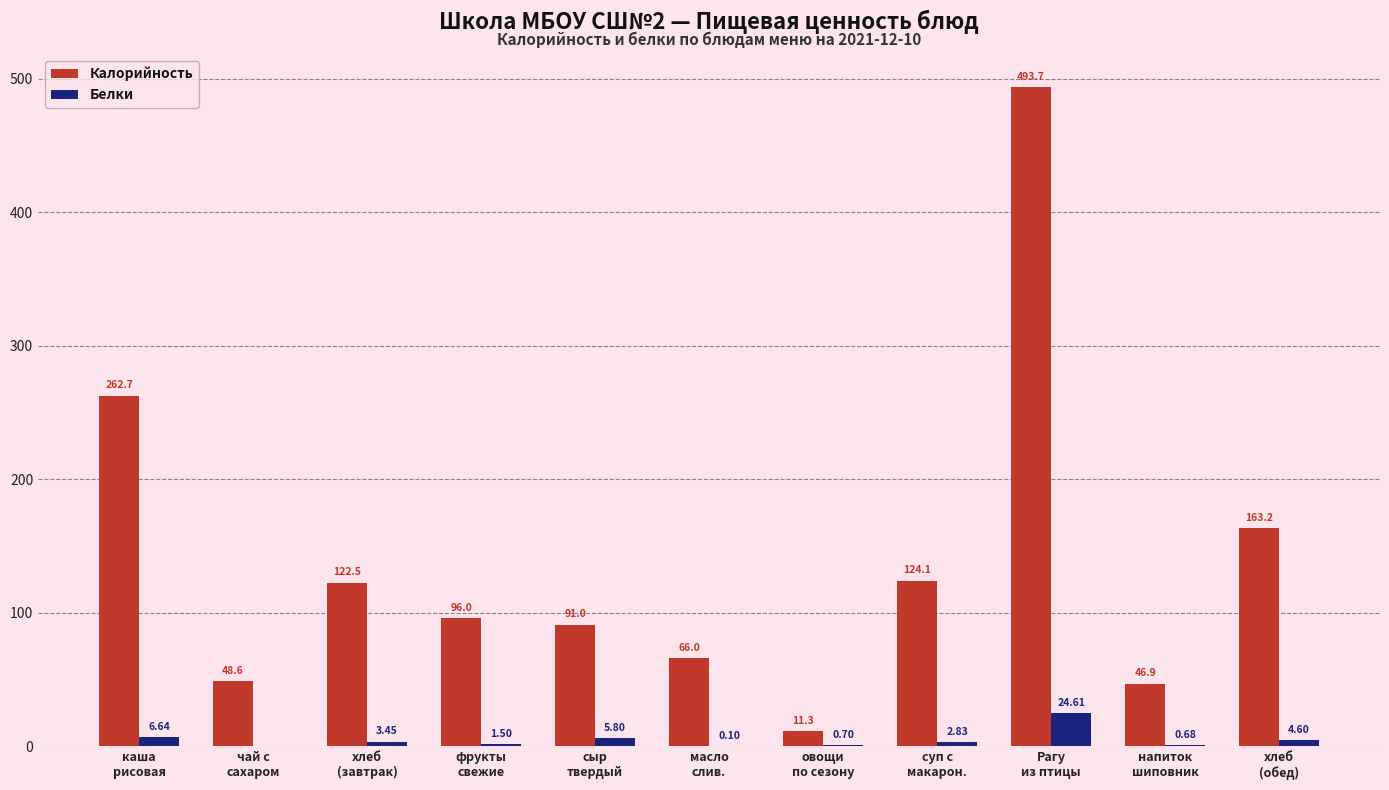

Which series has the largest total across all categories?

Калорийность